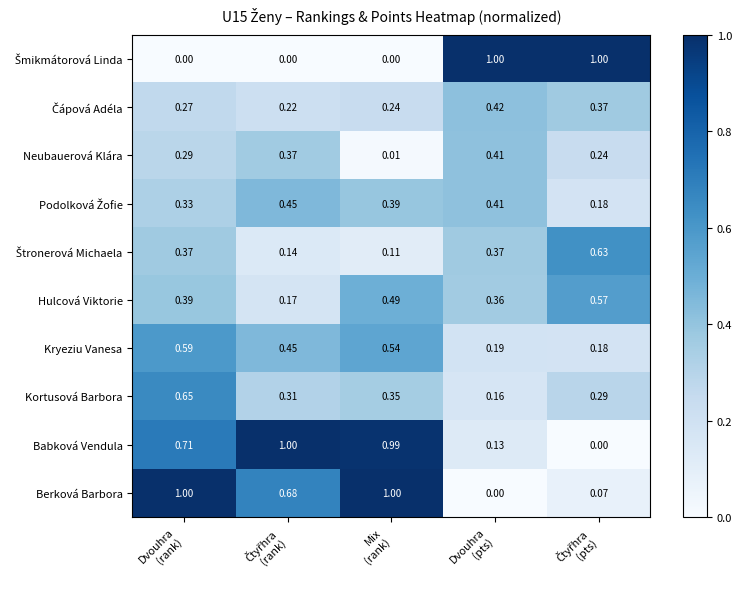

How many series are shown in this chart?

10